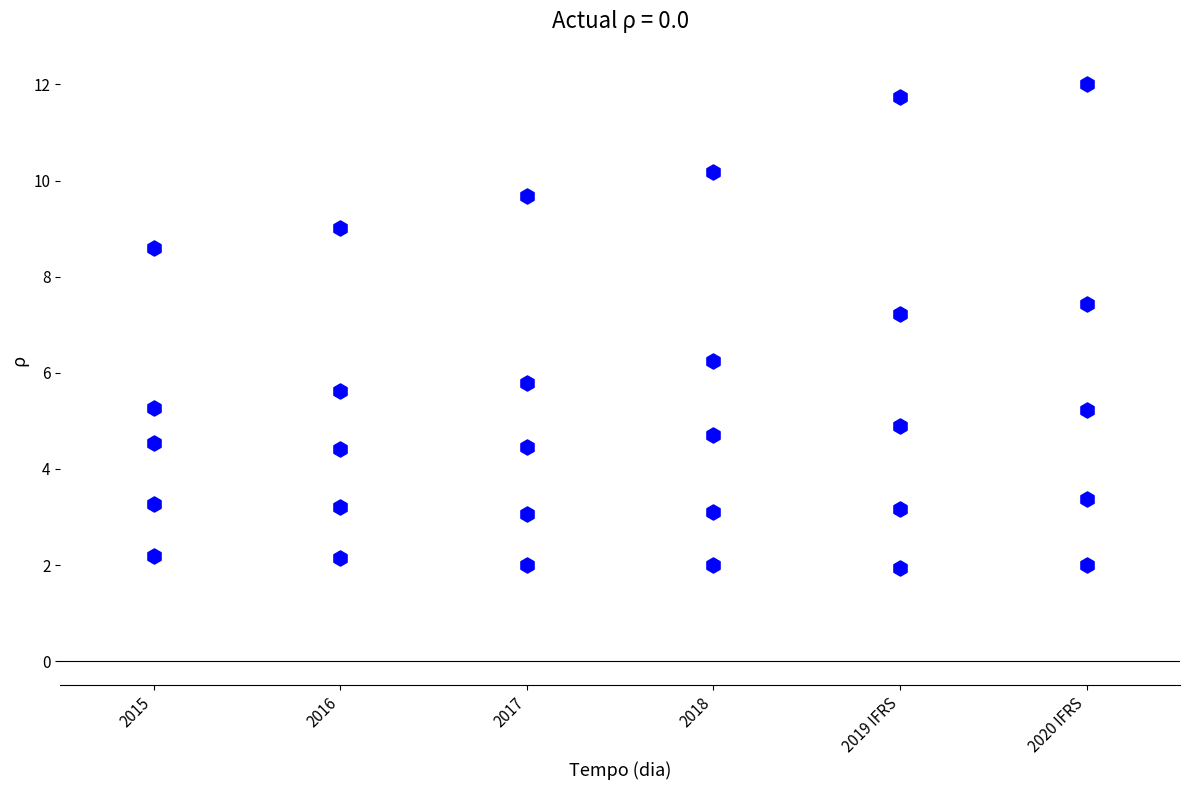

Count the number of points in this scatter plot.

30